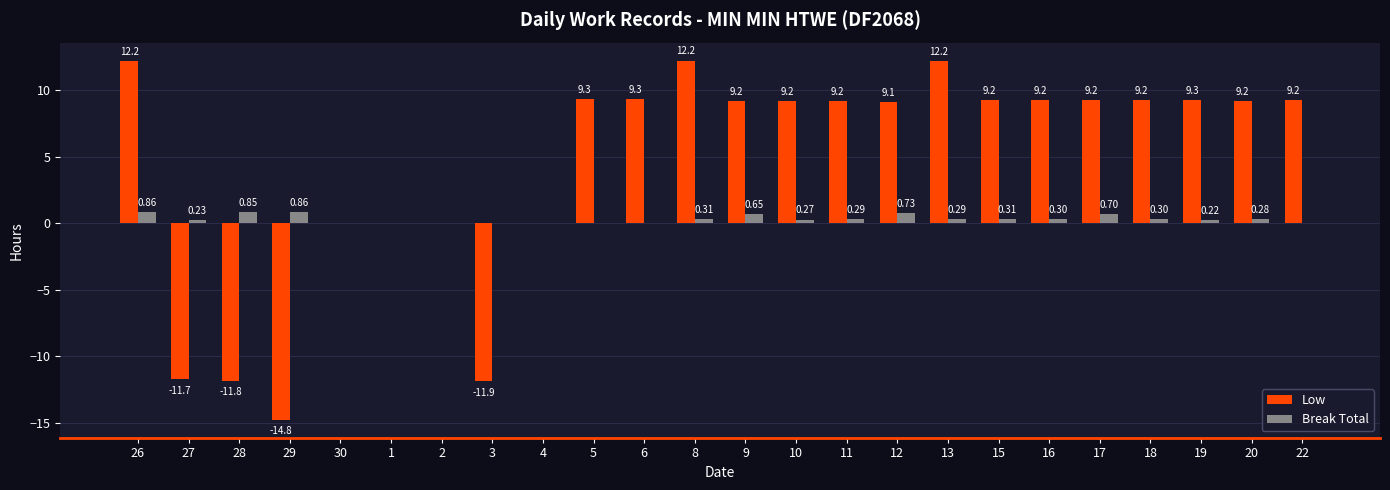

Which label corresponds to the largest value in the chart?

8